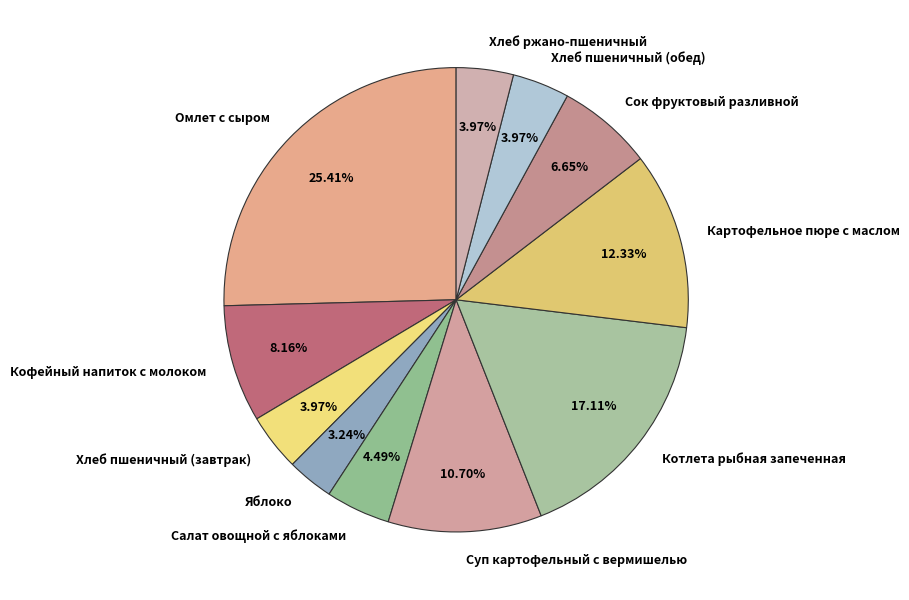

Approximately how many times larger is the value at Яблоко compared to Картофельное пюре с маслом?

0.3